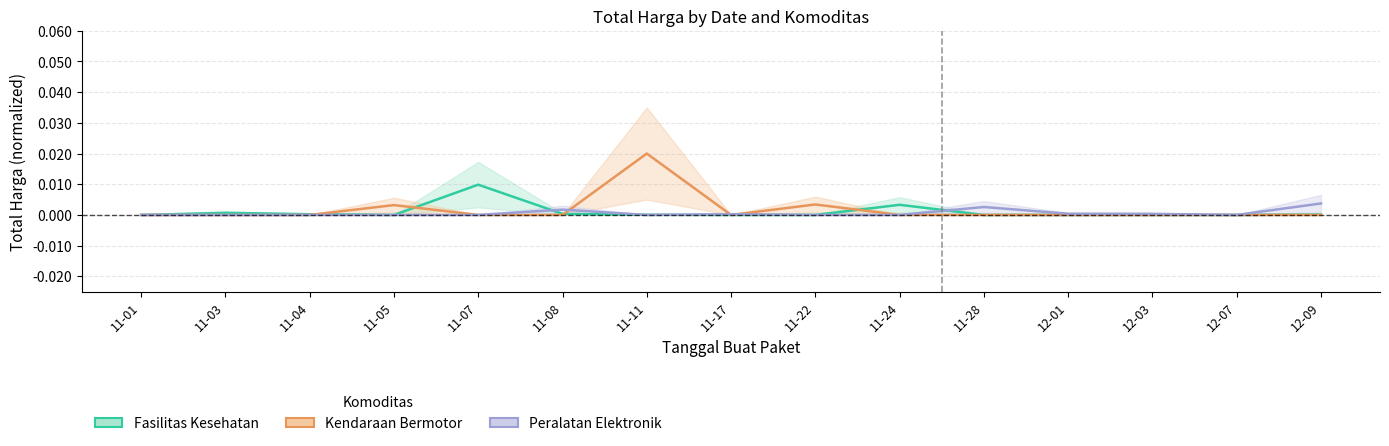

True or false: Kendaraan Bermotor has a value of -0.0 at 11-24.

False